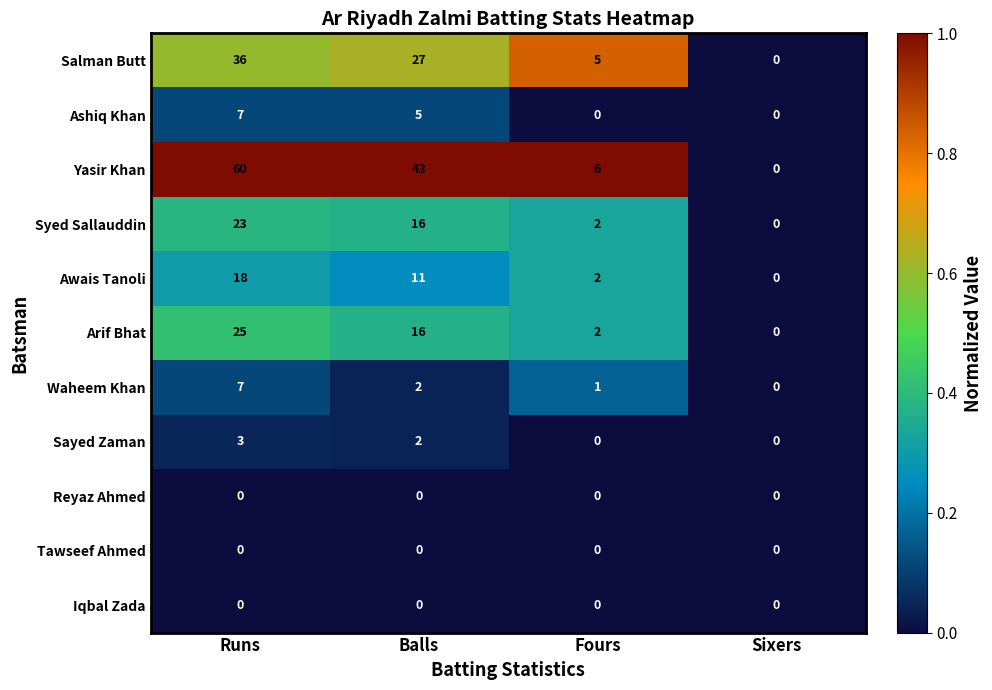

What is the total value across all series at Balls?

122